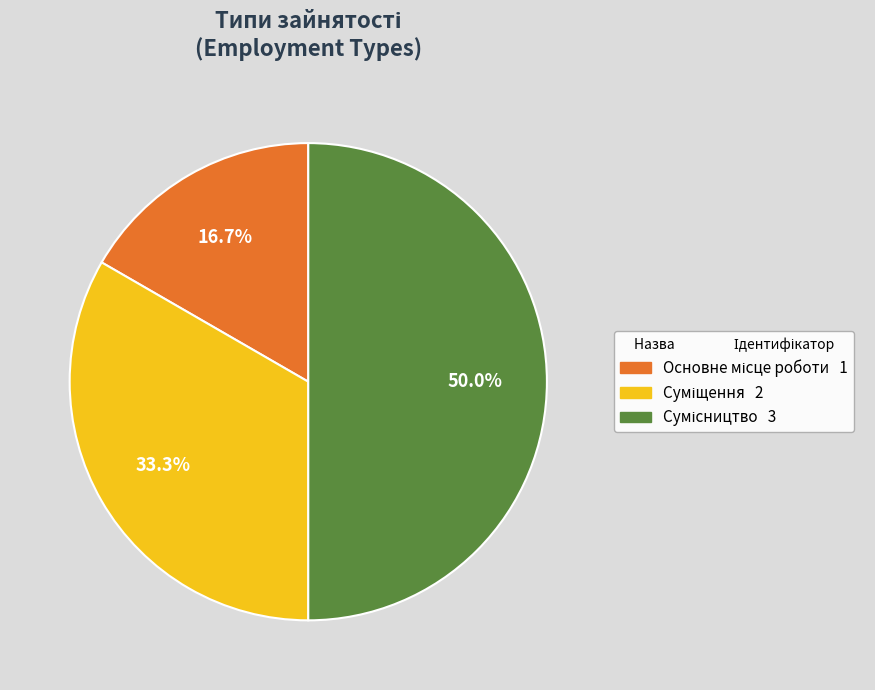

How many segments does this pie chart have?

3